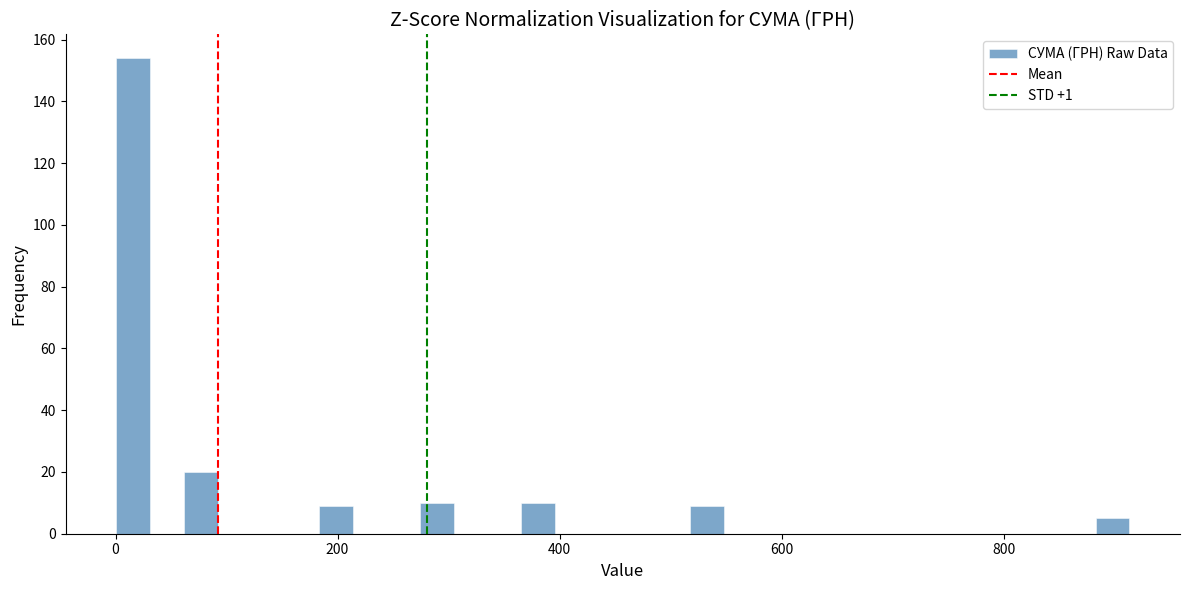

Read against the x-axis, roughly where is the centre of the tallest bar?

20